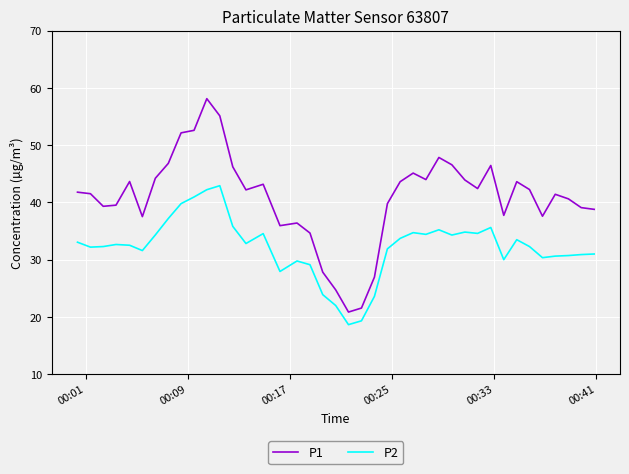

What is the difference between the maximum and minimum values in the P2 series?

24.3